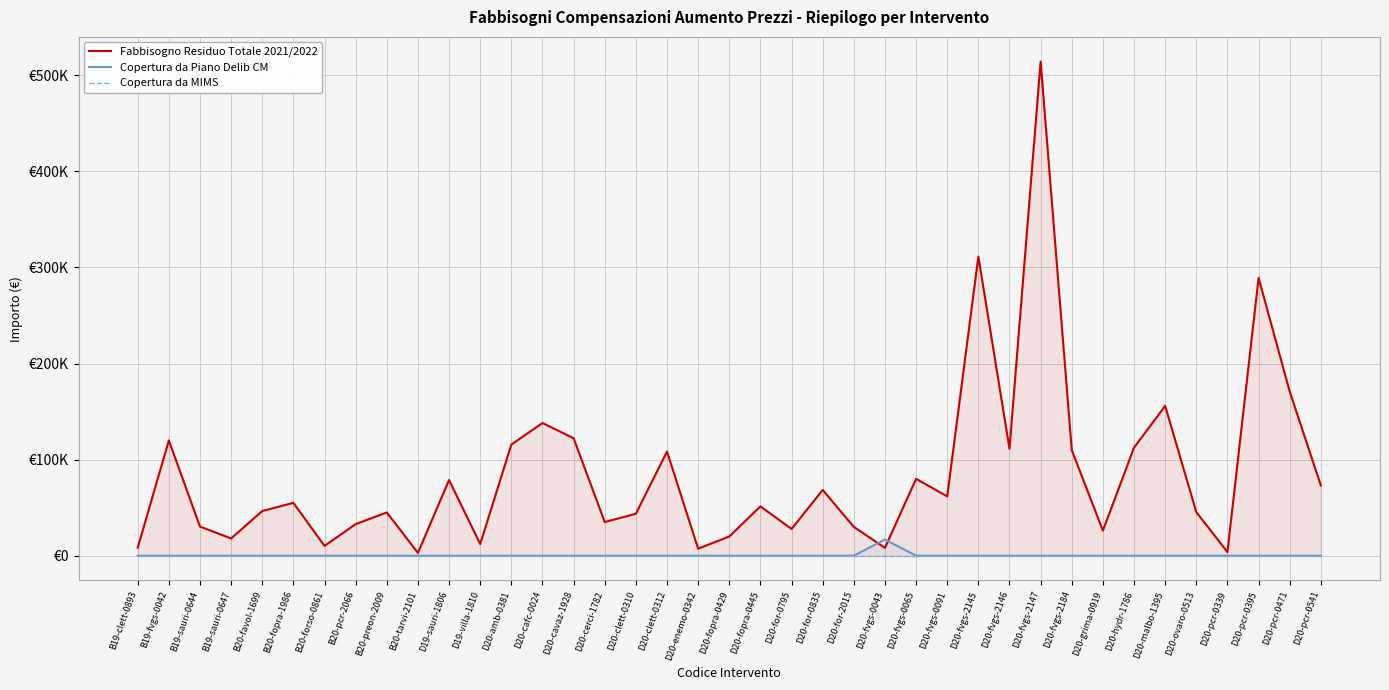

Which series has the largest range (max minus min)?

Fabbisogno Residuo Totale 2021/2022